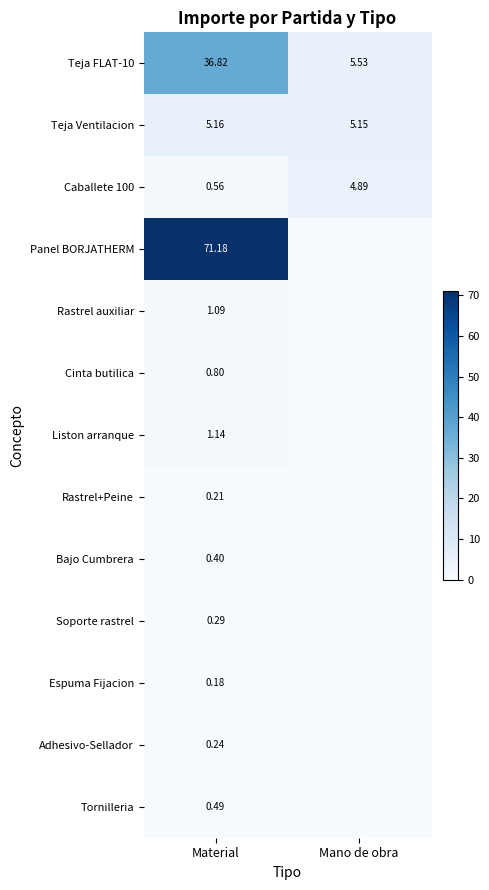

Where is Caballete 100 nearest to the value 2?

Material